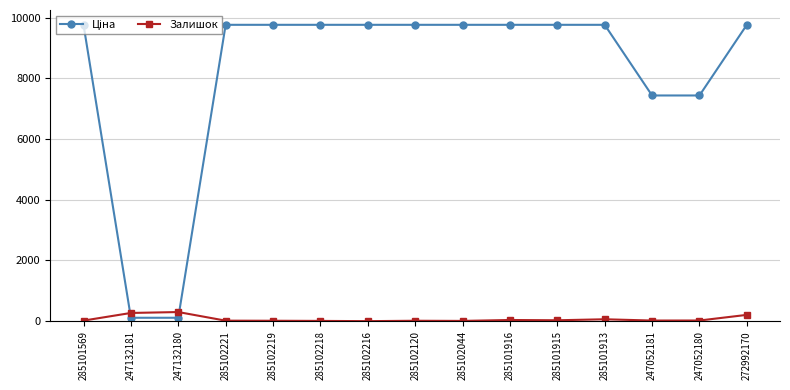

At how many categories does at least one series exceed 2009?

13